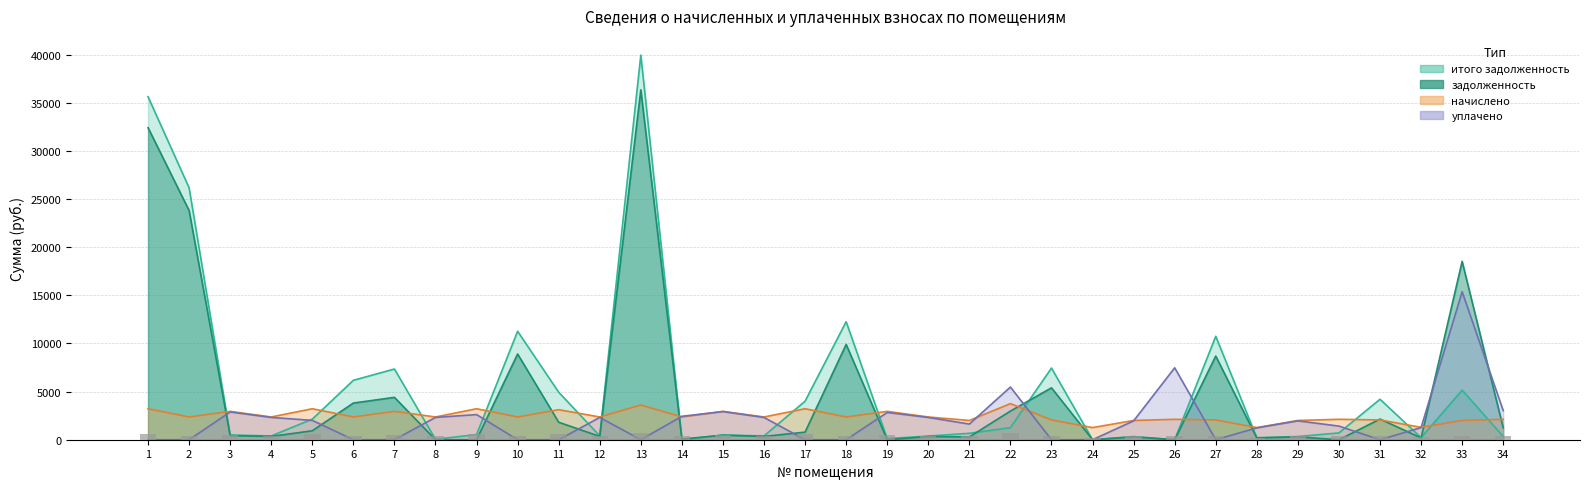

The value of задолженность at 14 is 69.5. True or false?

True